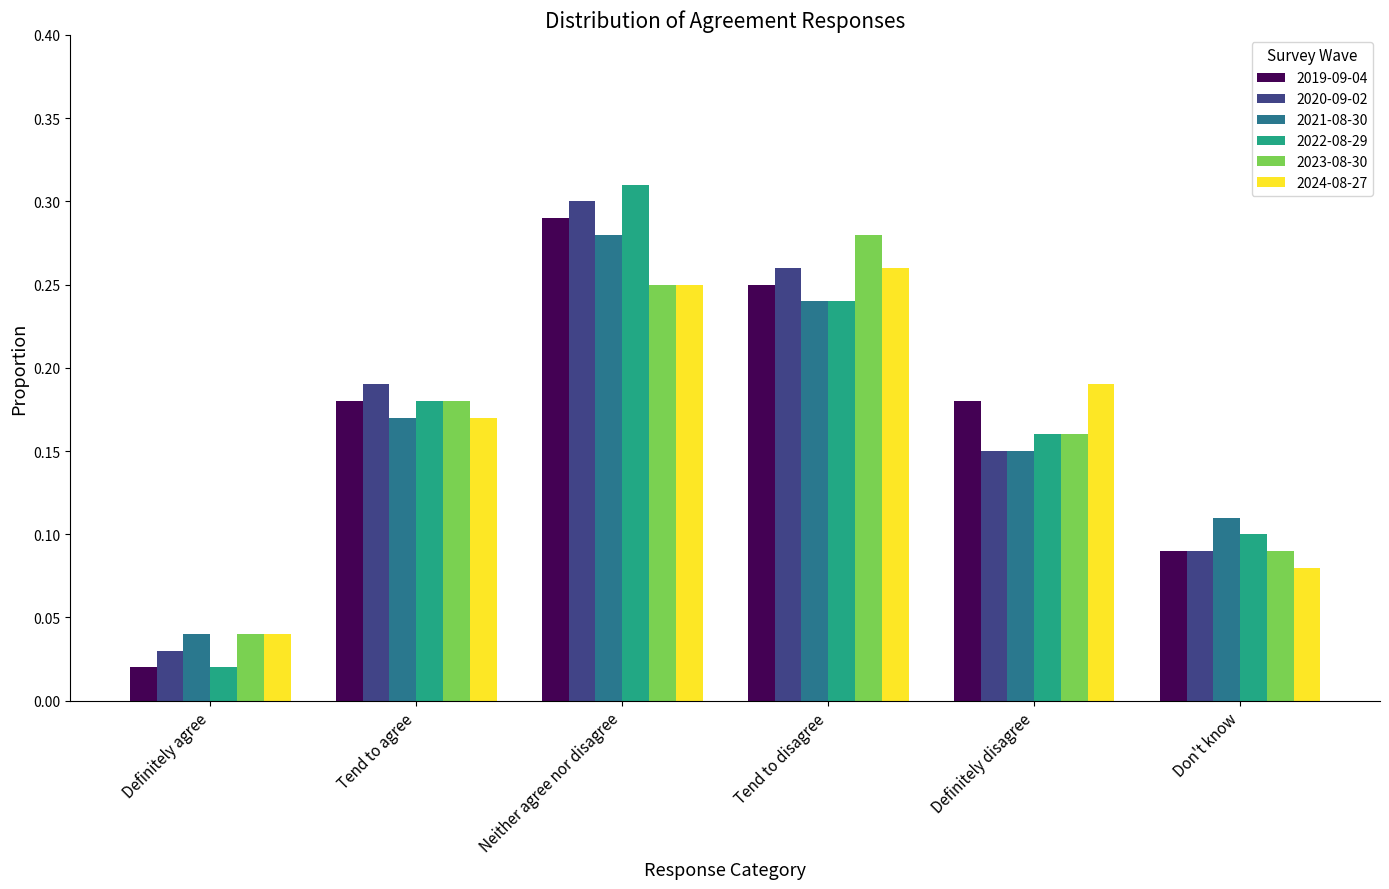

Which series changed the most between Neither agree nor disagree and Tend to disagree?

2022-08-29